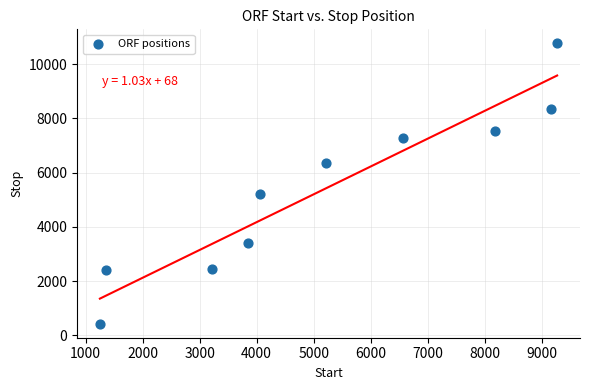

What is the average X value?

5214